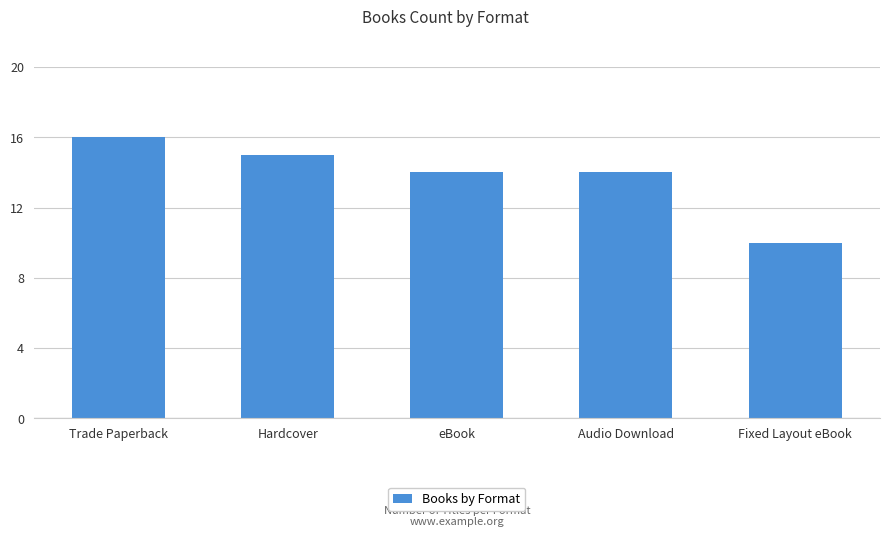

The value at eBook is 14. True or false?

True